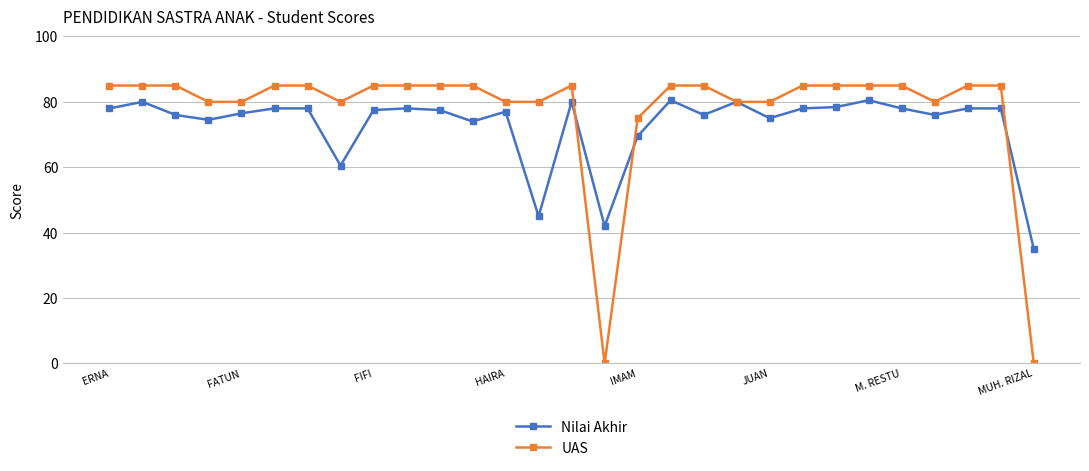

What is the value of the Nilai Akhir point at the 8th from the left?

60.5